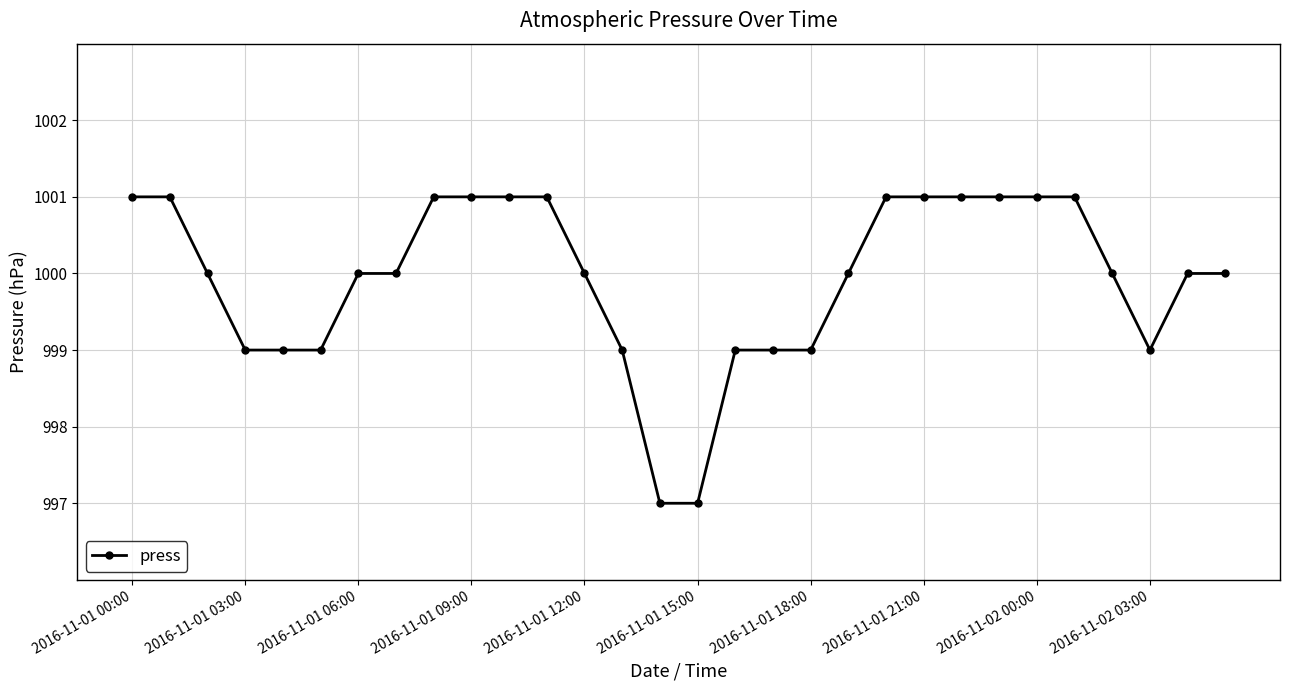

What is the difference between the second highest and second lowest values?

4